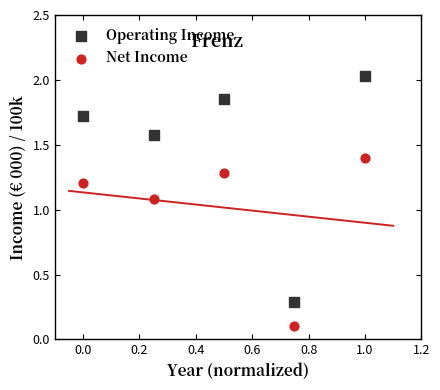

Which series has the widest spread of Y values?

Operating Income